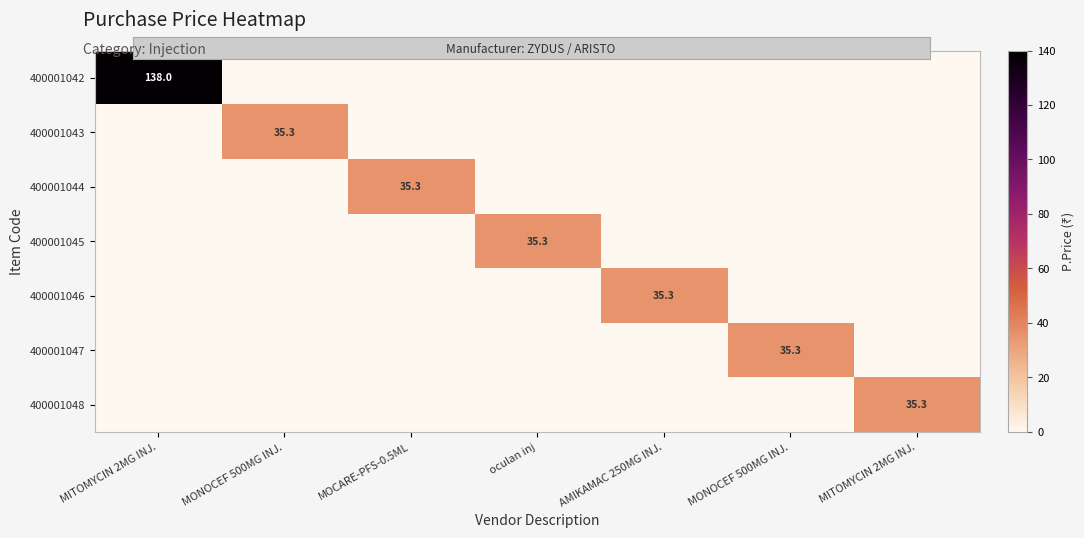

Which has a higher value, MONOCEF 500MG INJ. or MONOCEF 500MG INJ.?

MONOCEF 500MG INJ.